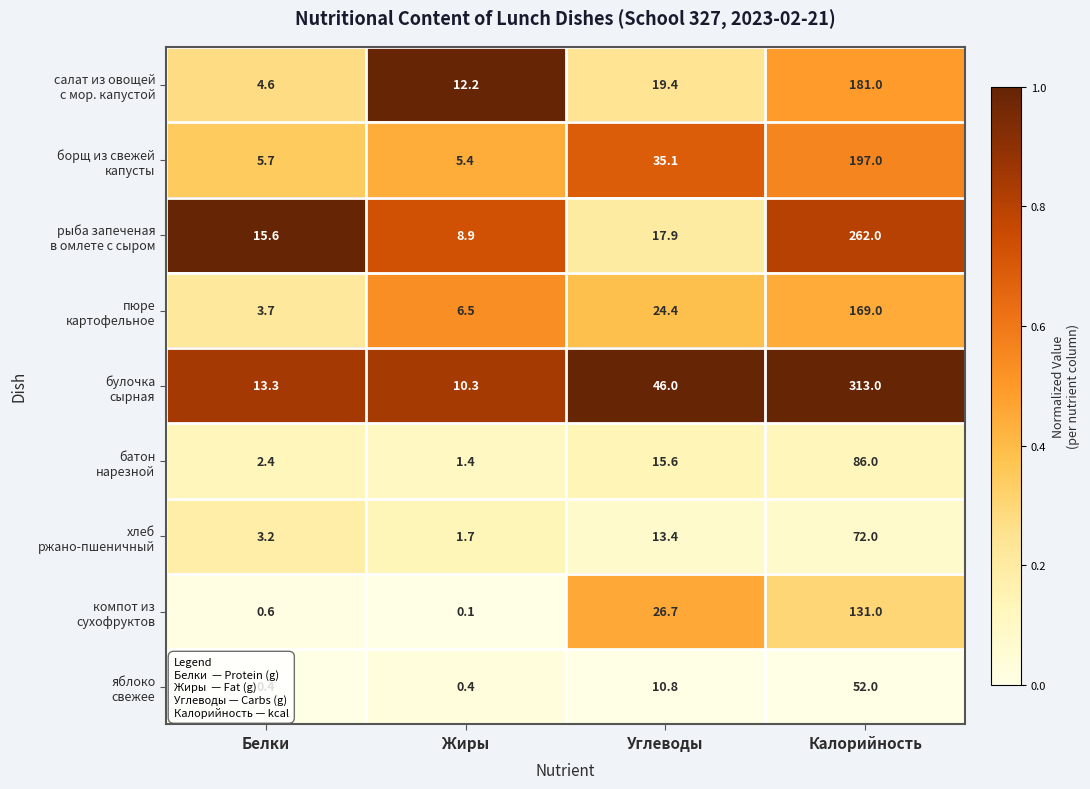

Which label corresponds to the largest value in the chart?

Калорийность